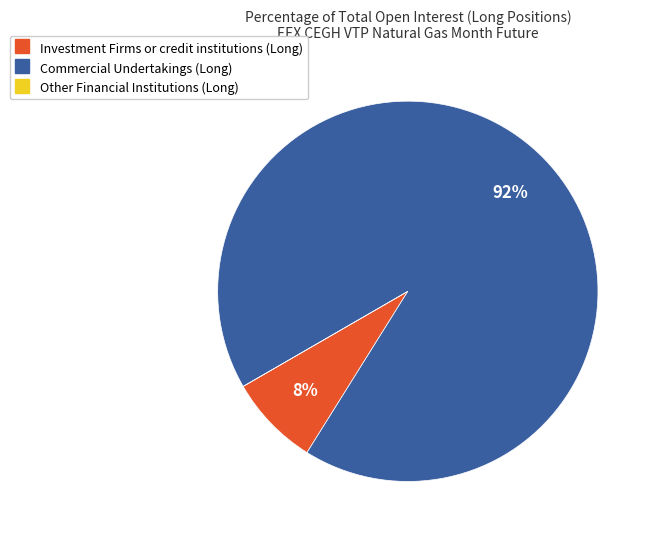

The Investment Firms or credit institutions (Long) slice represents 8% of the pie. True or false?

True